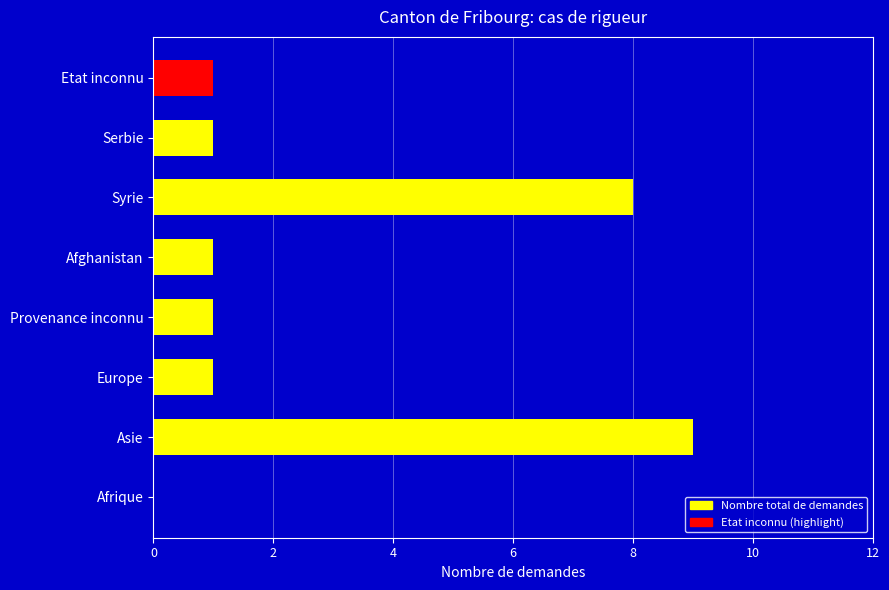

How many positive values are there?

7